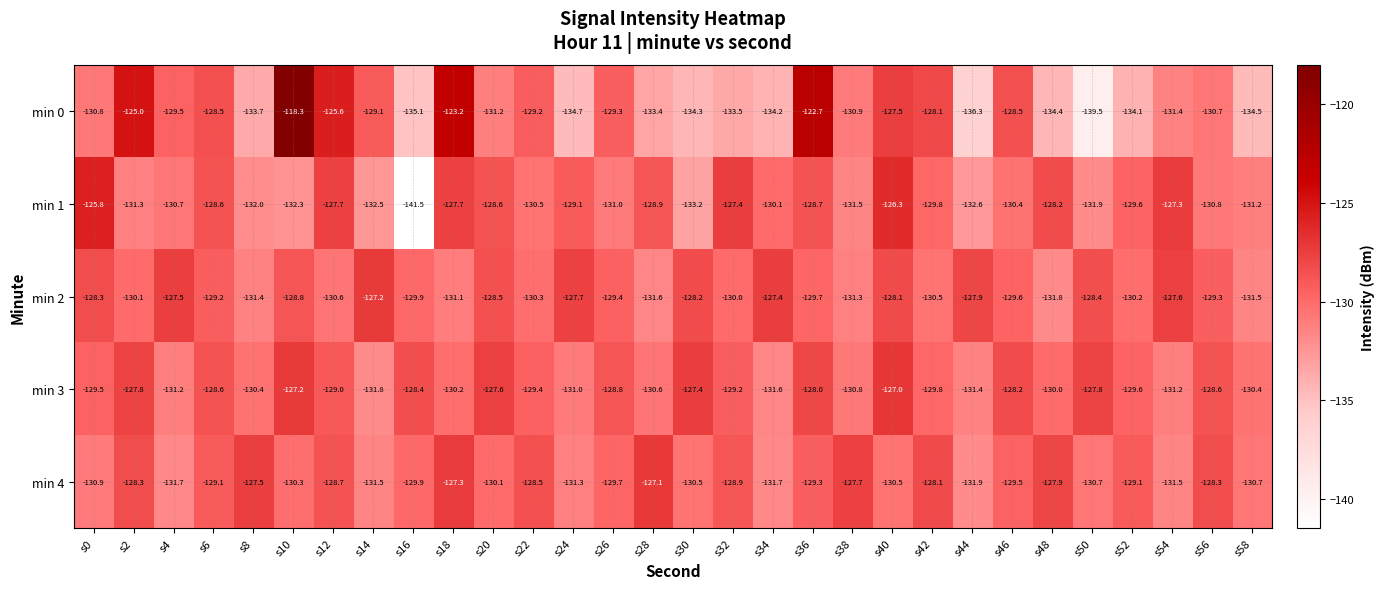

What value does the min 3 series have at s6?

-128.6